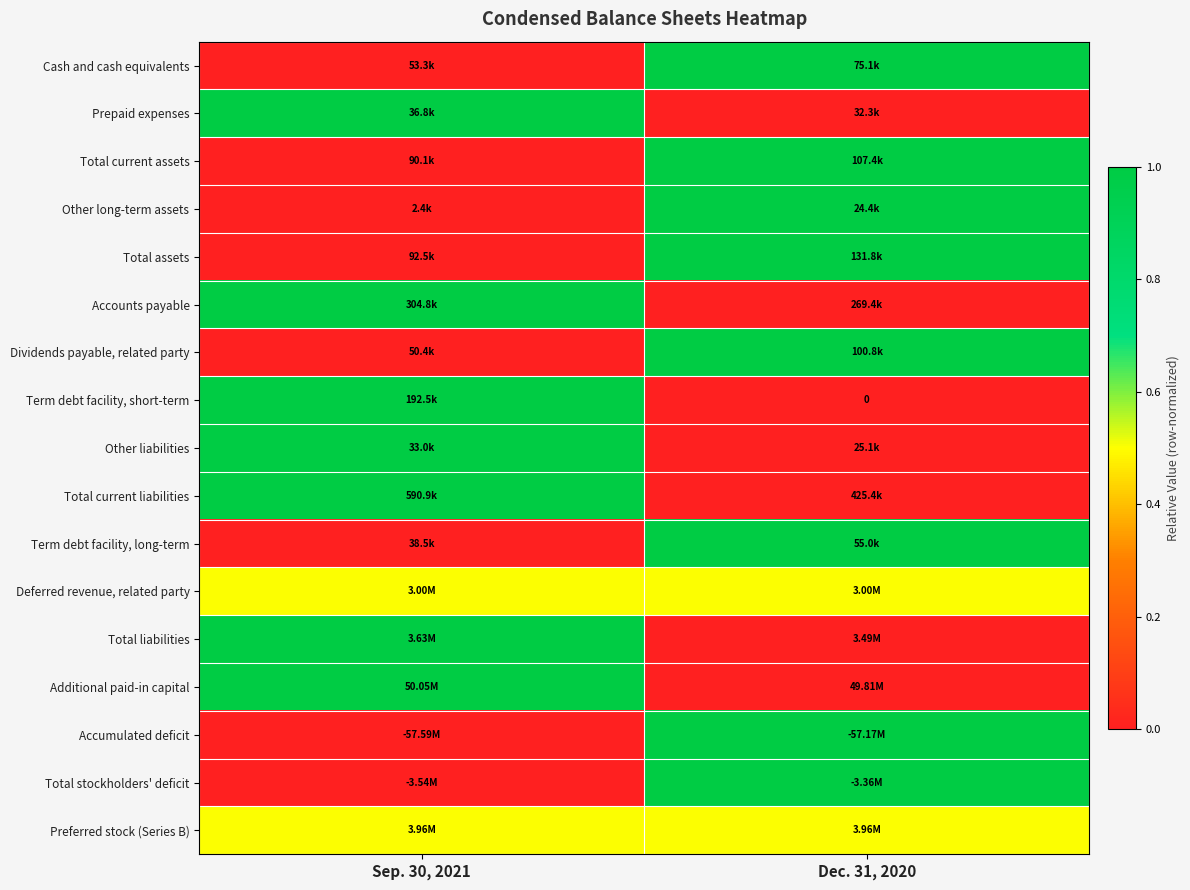

At how many categories does at least one series exceed 0?

2